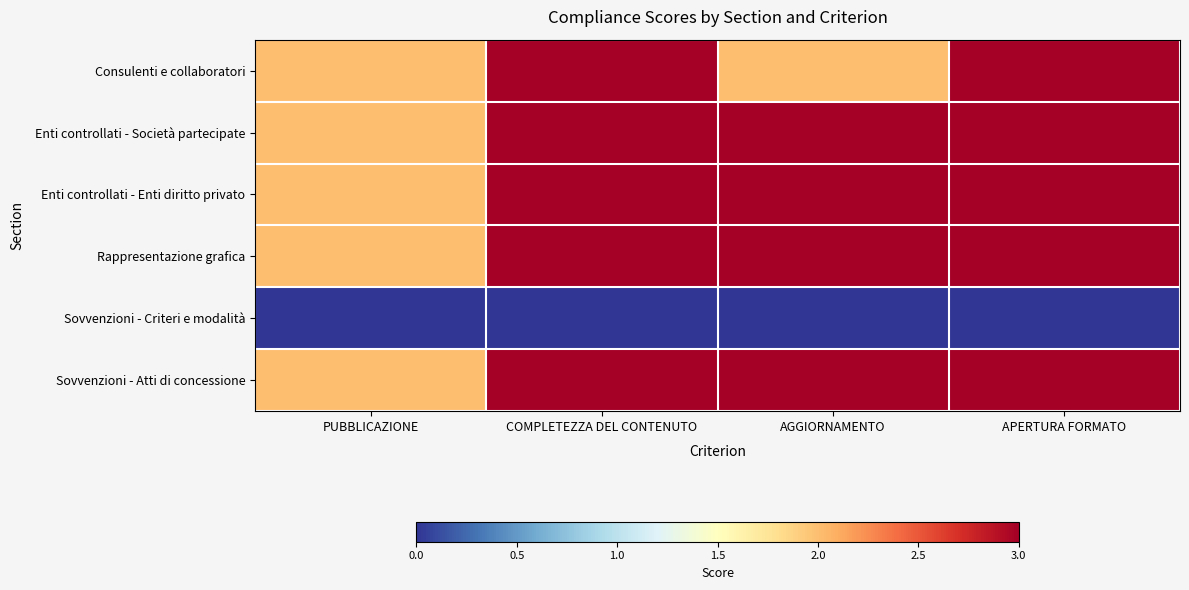

Reading right to left, extract all data points from this chart.

Consulenti e collaboratori: APERTURA FORMATO=3	AGGIORNAMENTO=2	COMPLETEZZA DEL CONTENUTO=3	PUBBLICAZIONE=2
Enti controllati - Società partecipate: APERTURA FORMATO=3	AGGIORNAMENTO=3	COMPLETEZZA DEL CONTENUTO=3	PUBBLICAZIONE=2
Enti controllati - Enti diritto privato: APERTURA FORMATO=3	AGGIORNAMENTO=3	COMPLETEZZA DEL CONTENUTO=3	PUBBLICAZIONE=2
Rappresentazione grafica: APERTURA FORMATO=3	AGGIORNAMENTO=3	COMPLETEZZA DEL CONTENUTO=3	PUBBLICAZIONE=2
Sovvenzioni - Criteri e modalità: APERTURA FORMATO=0	AGGIORNAMENTO=0	COMPLETEZZA DEL CONTENUTO=0	PUBBLICAZIONE=0
Sovvenzioni - Atti di concessione: APERTURA FORMATO=3	AGGIORNAMENTO=3	COMPLETEZZA DEL CONTENUTO=3	PUBBLICAZIONE=2